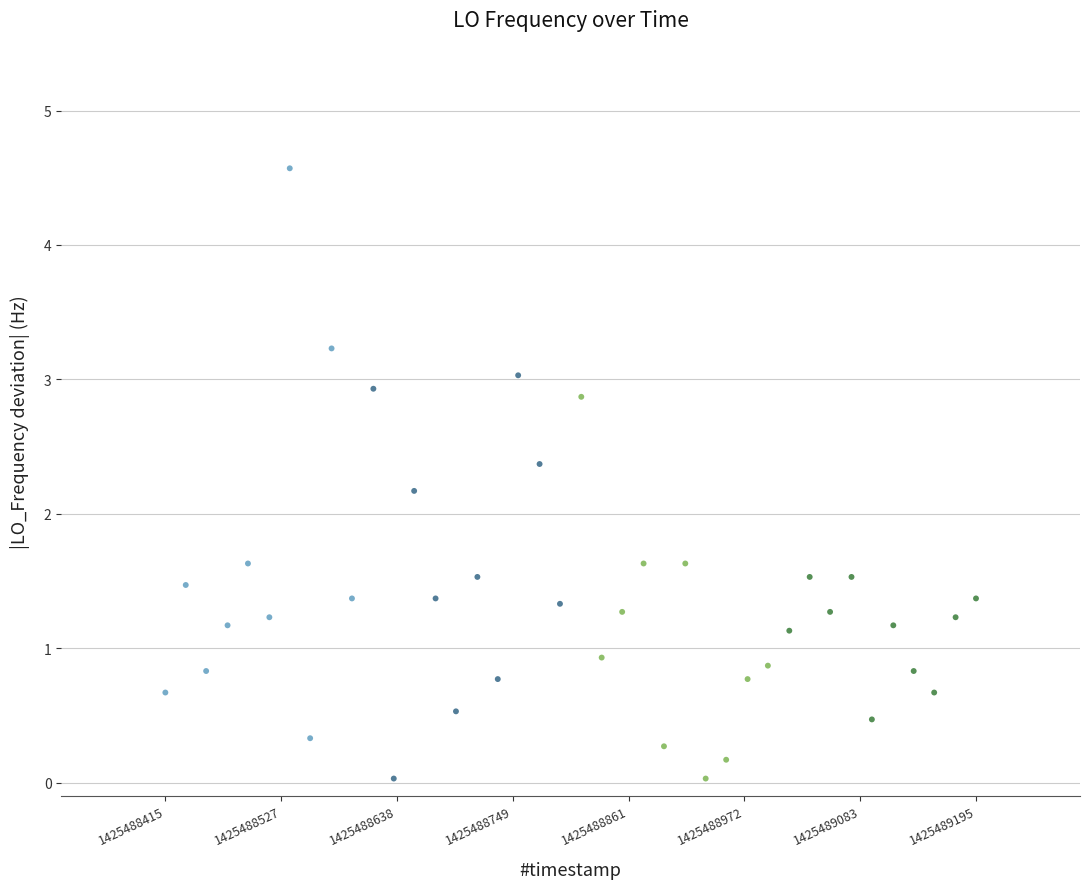

What Y value in the scatter plot is closest to 2?

2.2